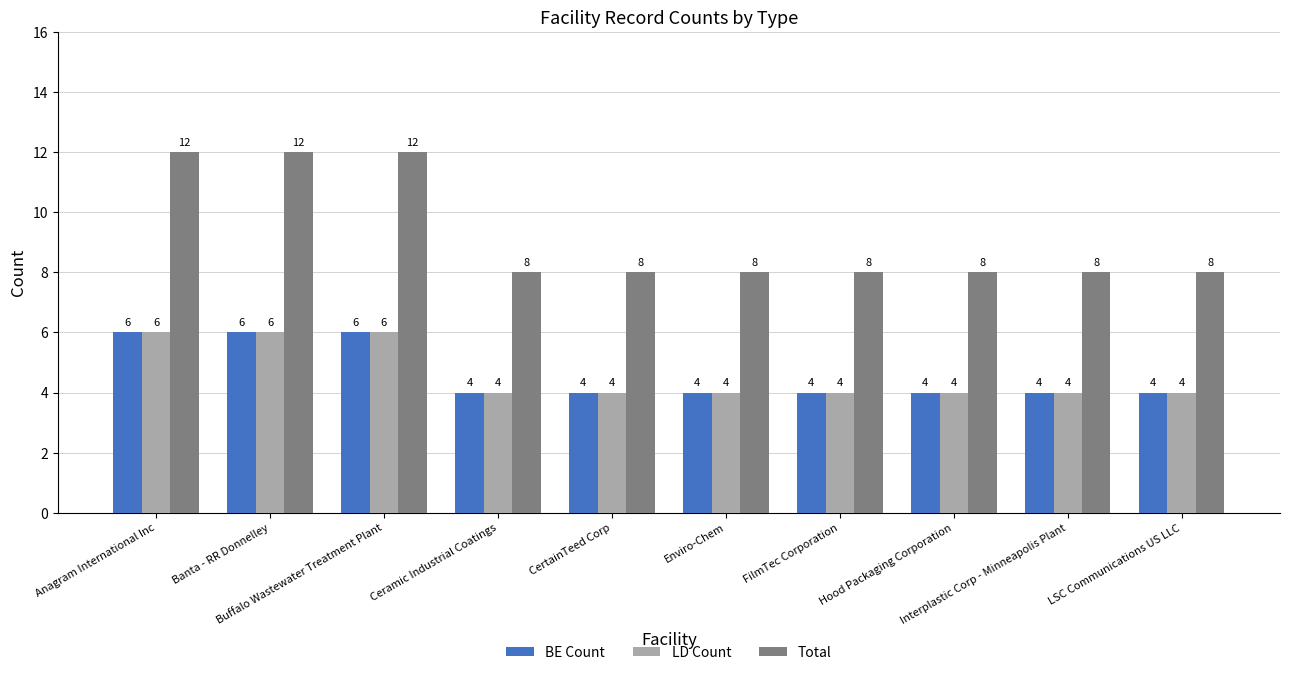

Reading left to right, list all the values displayed in this chart.

BE Count: 6	6	6	4	4	4	4	4	4	4
LD Count: 6	6	6	4	4	4	4	4	4	4
Total: 12	12	12	8	8	8	8	8	8	8